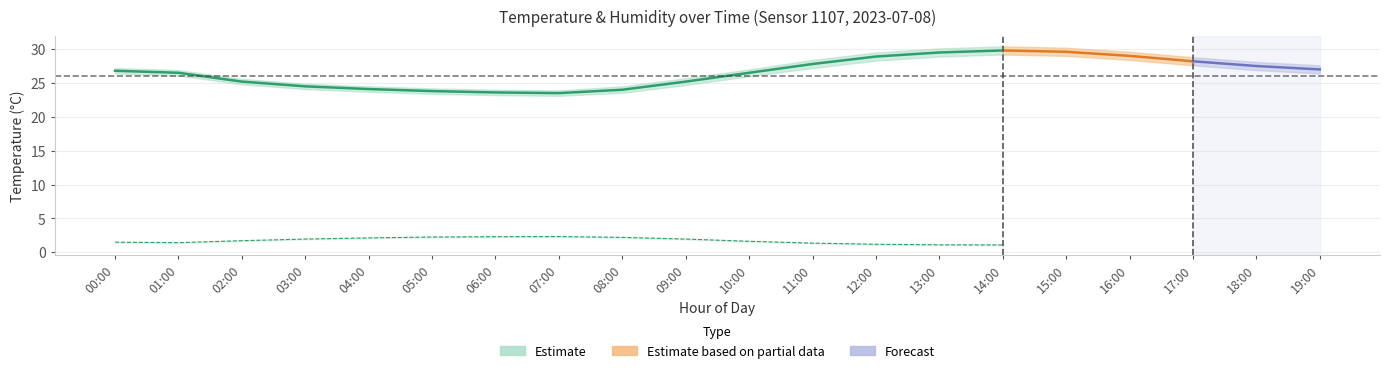

In humidity_lower, how many points are lower than both neighbors (excluding endpoints)?

2